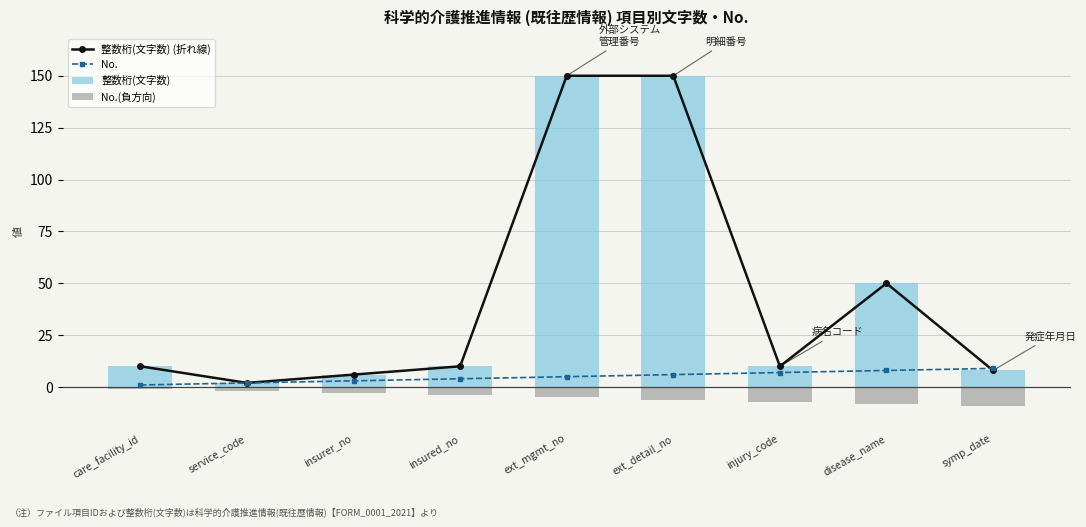

Reading left to right, list all the values displayed in this chart.

整数桁(文字数) (折れ線): care_facility_id=10	service_code=2	insurer_no=6	insured_no=10	ext_mgmt_no=150	ext_detail_no=150	injury_code=10	disease_name=50	symp_date=8
No.: care_facility_id=1	service_code=2	insurer_no=3	insured_no=4	ext_mgmt_no=5	ext_detail_no=6	injury_code=7	disease_name=8	symp_date=9
整数桁(文字数): care_facility_id=10	service_code=2	insurer_no=6	insured_no=10	ext_mgmt_no=150	ext_detail_no=150	injury_code=10	disease_name=50	symp_date=8
No.(負方向): care_facility_id=-1	service_code=-2	insurer_no=-3	insured_no=-4	ext_mgmt_no=-5	ext_detail_no=-6	injury_code=-7	disease_name=-8	symp_date=-9